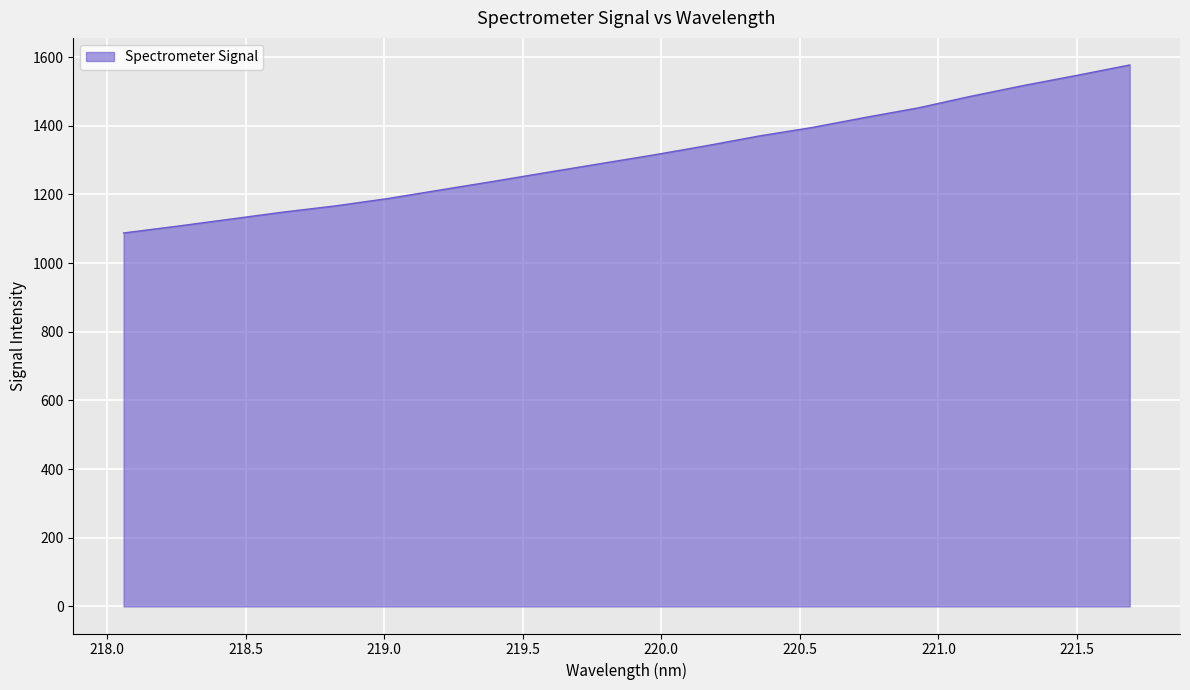

What is the minimum value shown in the chart?

1087.8